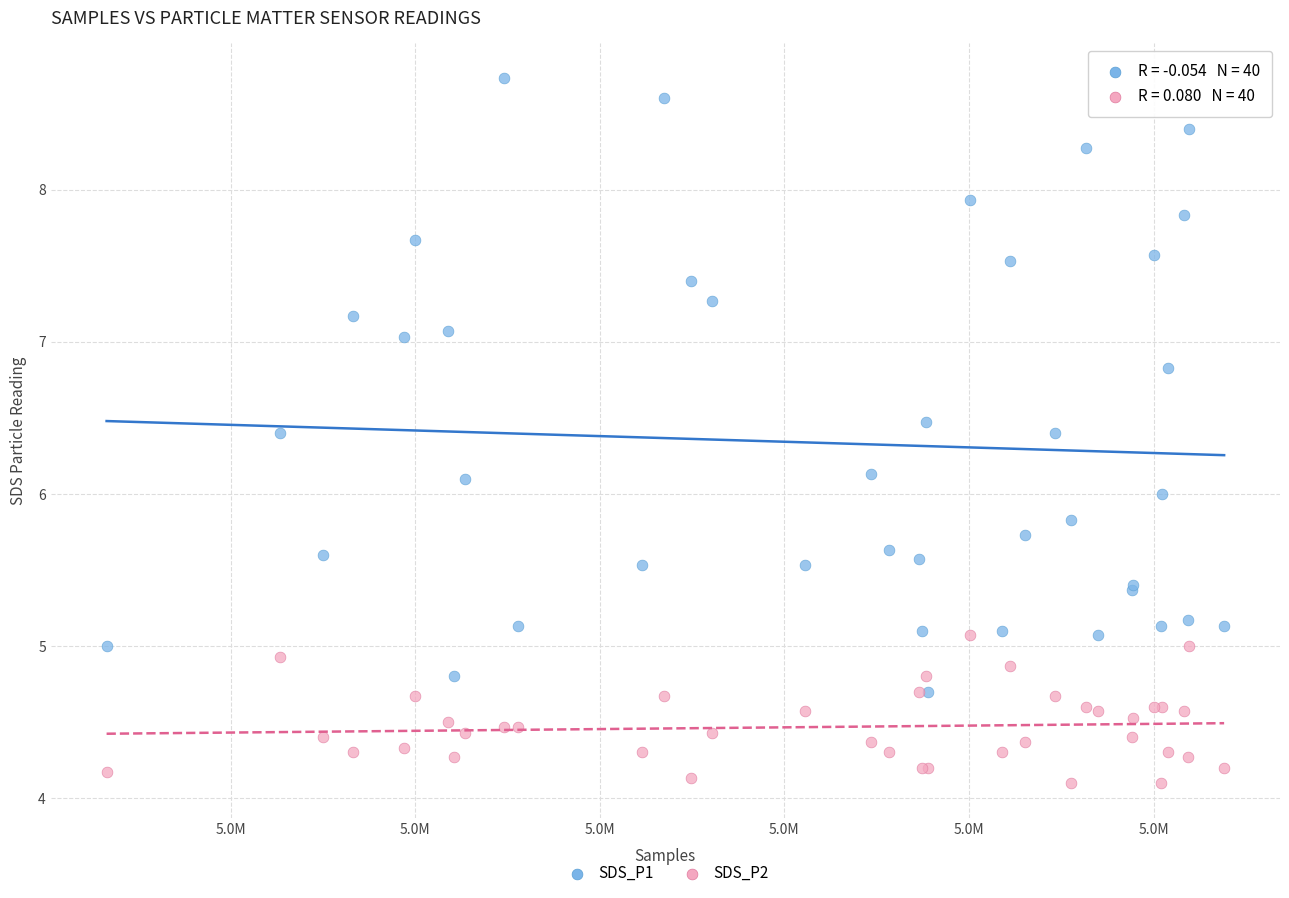

What are all the series names shown in the legend?

SDS_P1, SDS_P2